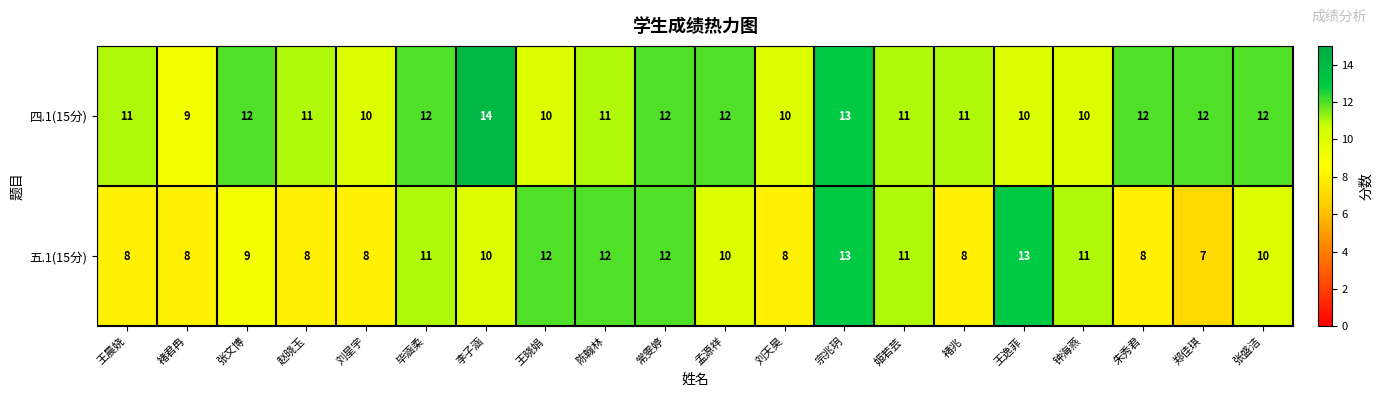

The value of 五.1(15分) at 陈翰林 is 19. True or false?

False